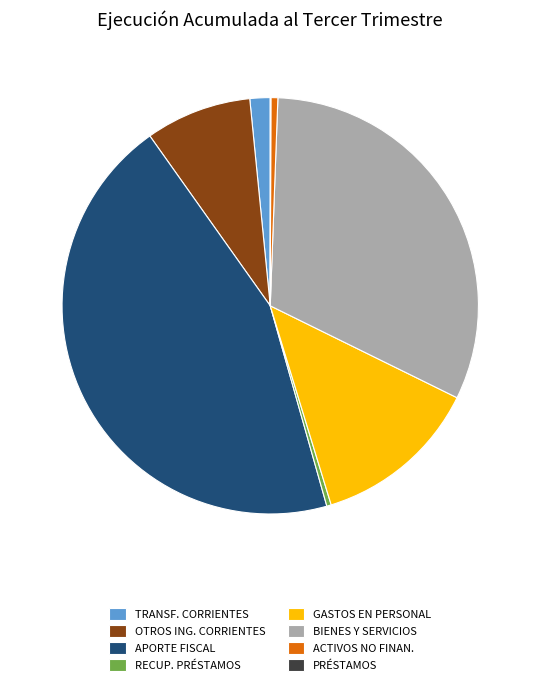

Combined, do OTROS ING. CORRIENTES and ACTIVOS NO FINAN. account for over 50%?

No